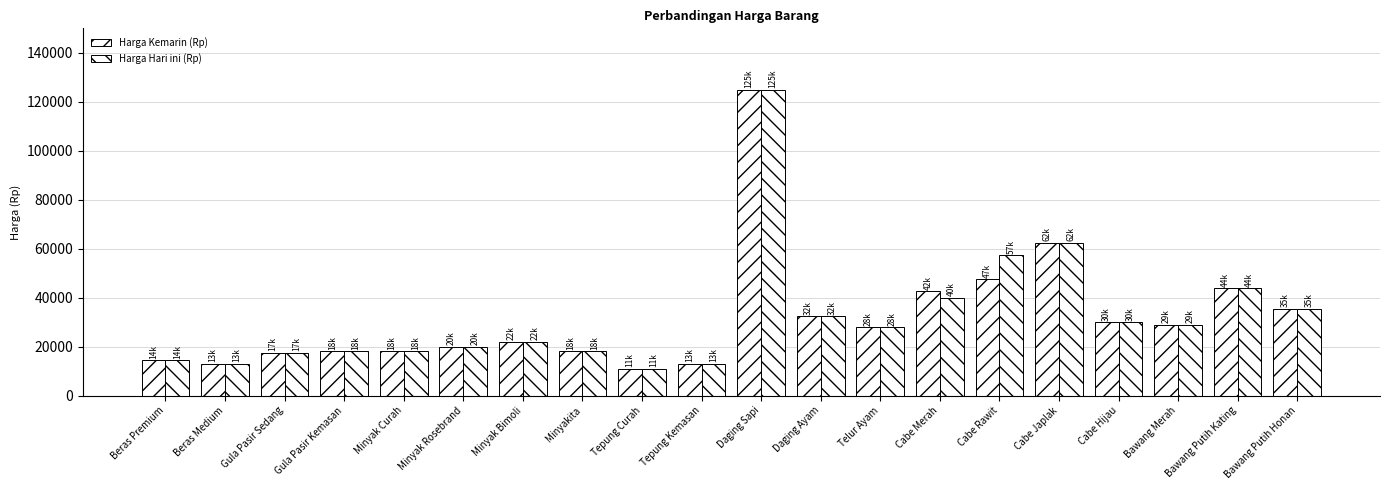

What is the difference between the maximum and minimum values in the Harga Hari ini (Rp) series?

114000